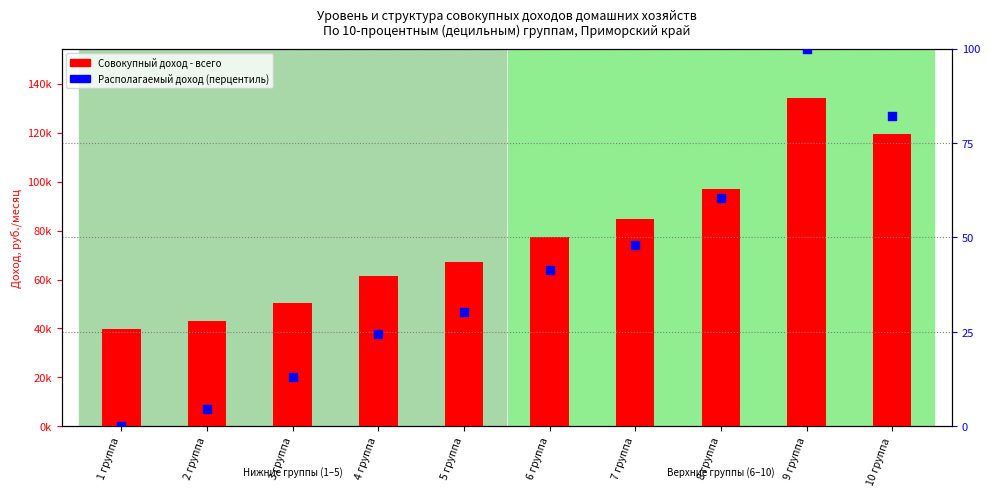

What are all the series names shown in the legend?

Совокупный доход - всего, Располагаемый доход (перцентиль)